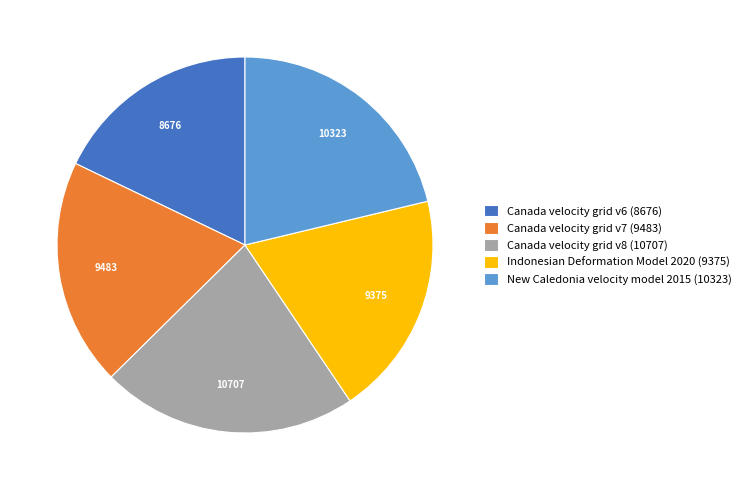

Is it true that Canada velocity grid v6 is 18% of the pie?

True